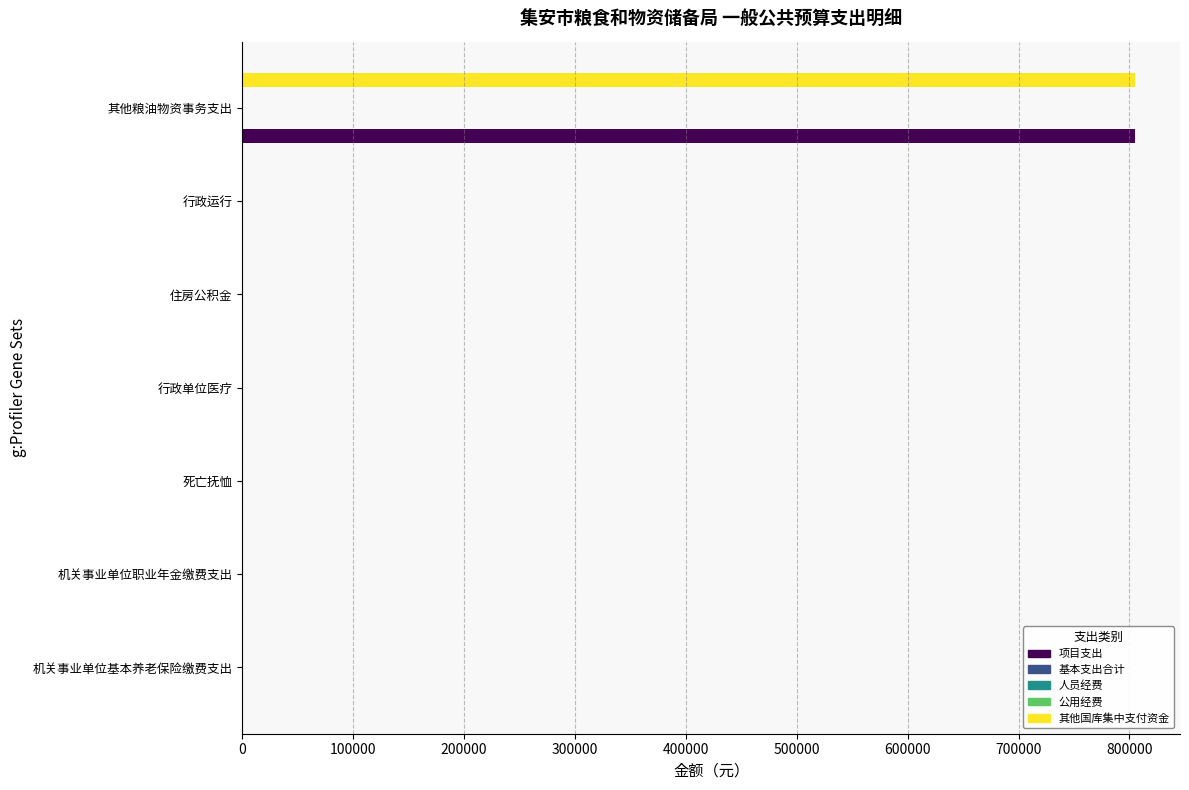

What is the maximum value shown in the chart?

805300.0